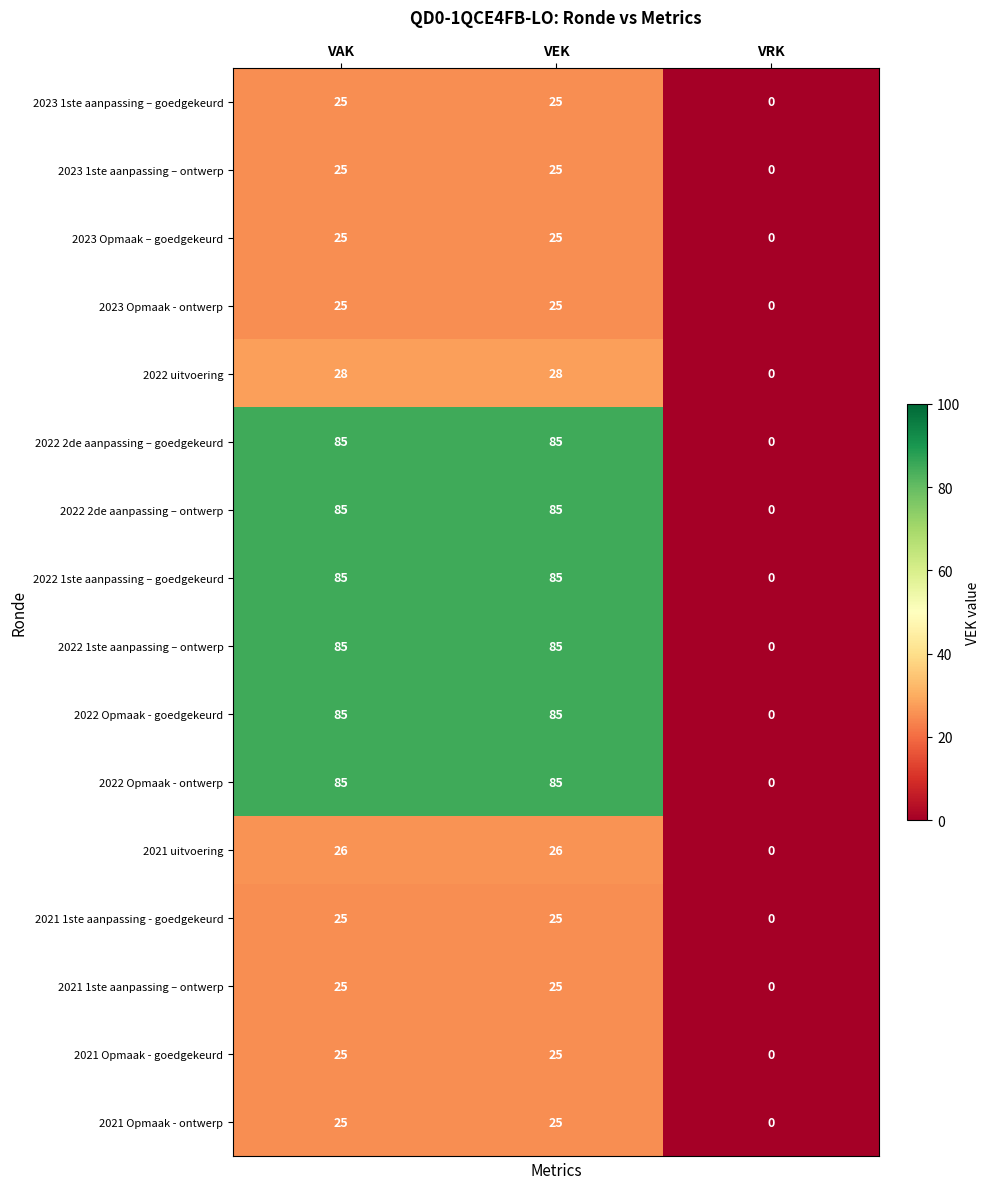

True or false: 2023 1ste aanpassing – goedgekeurd has a value of 17 at VRK.

False